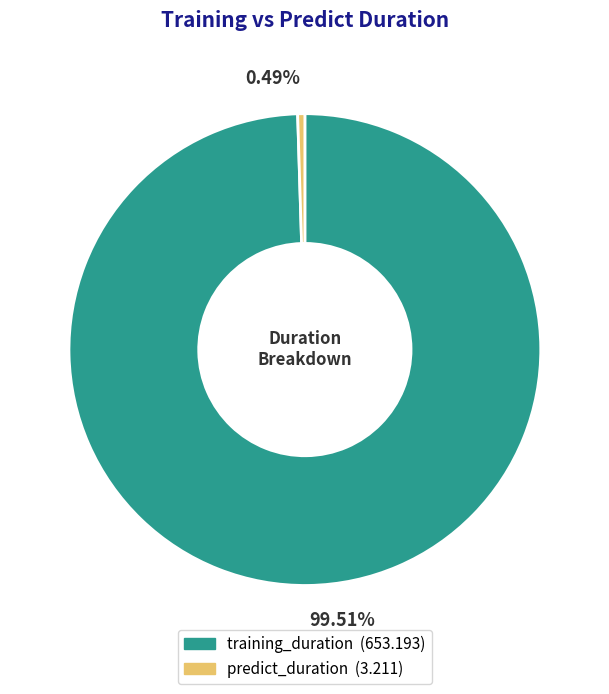

To the nearest percent, what is the combined percentage of training_duration and predict_duration?

100%